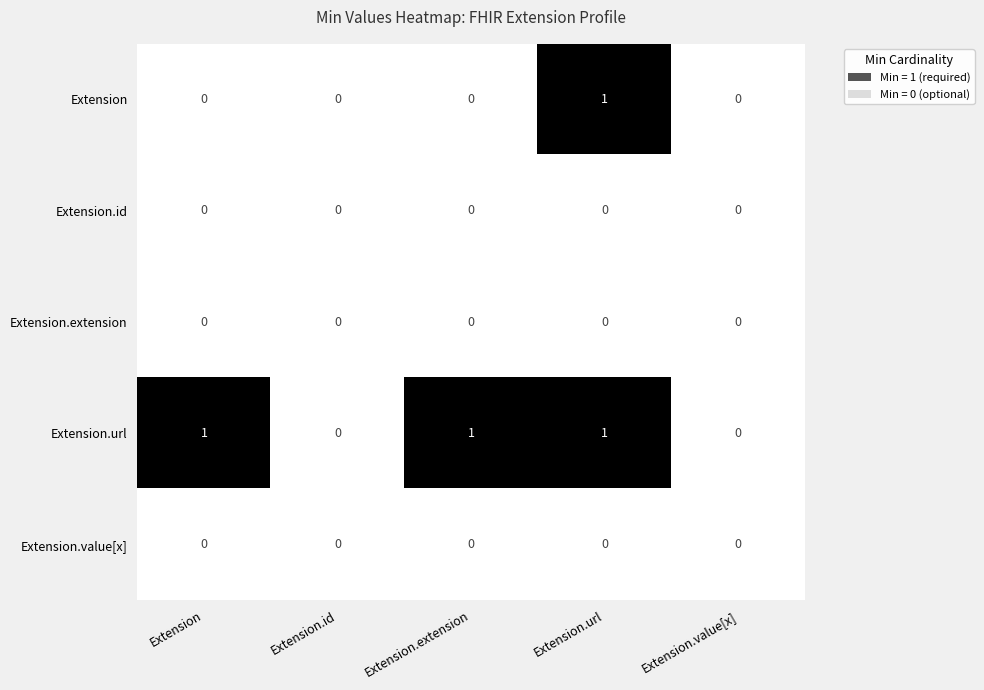

Which series changed the most between Extension and Extension.value[x]?

Extension.url